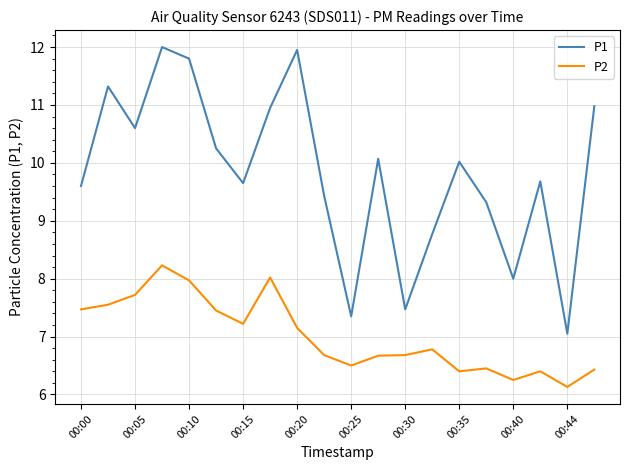

What is the difference between the maximum and minimum values in the P2 series?

2.1